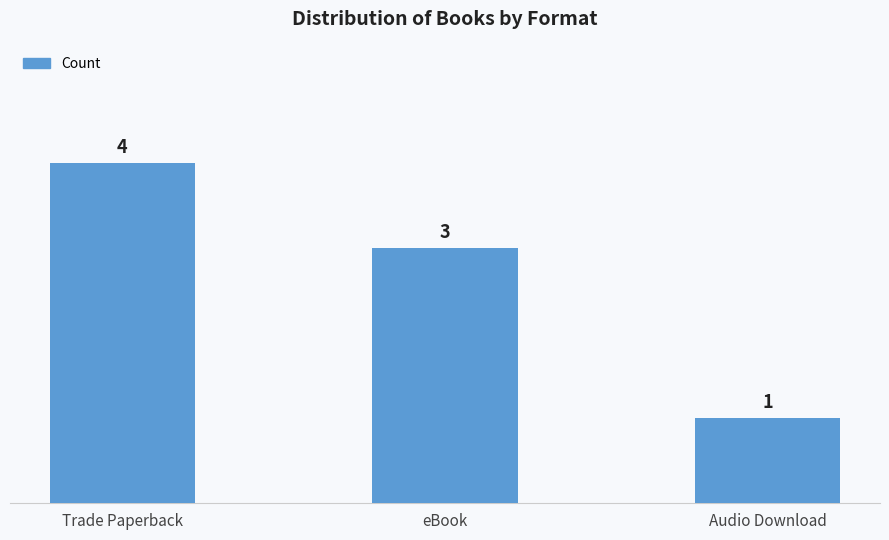

Count the number of data series in this chart.

1